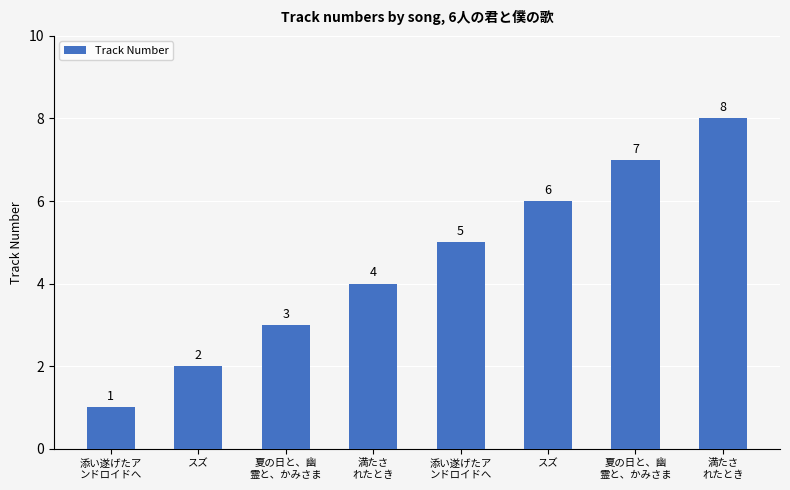

What is the change in value from 夏の日と、幽
霊と、かみさま to 満たさ
れたとき?

+1